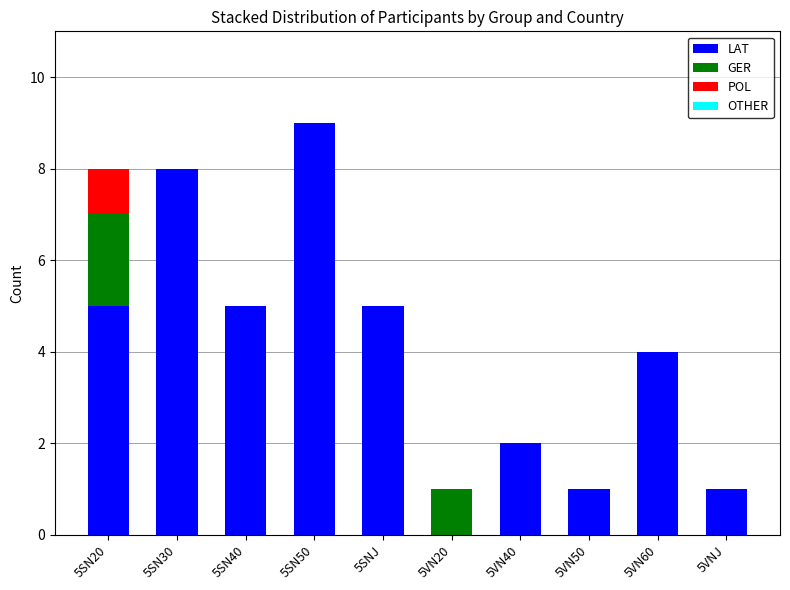

At which category is the sum across all series the highest?

5SN50